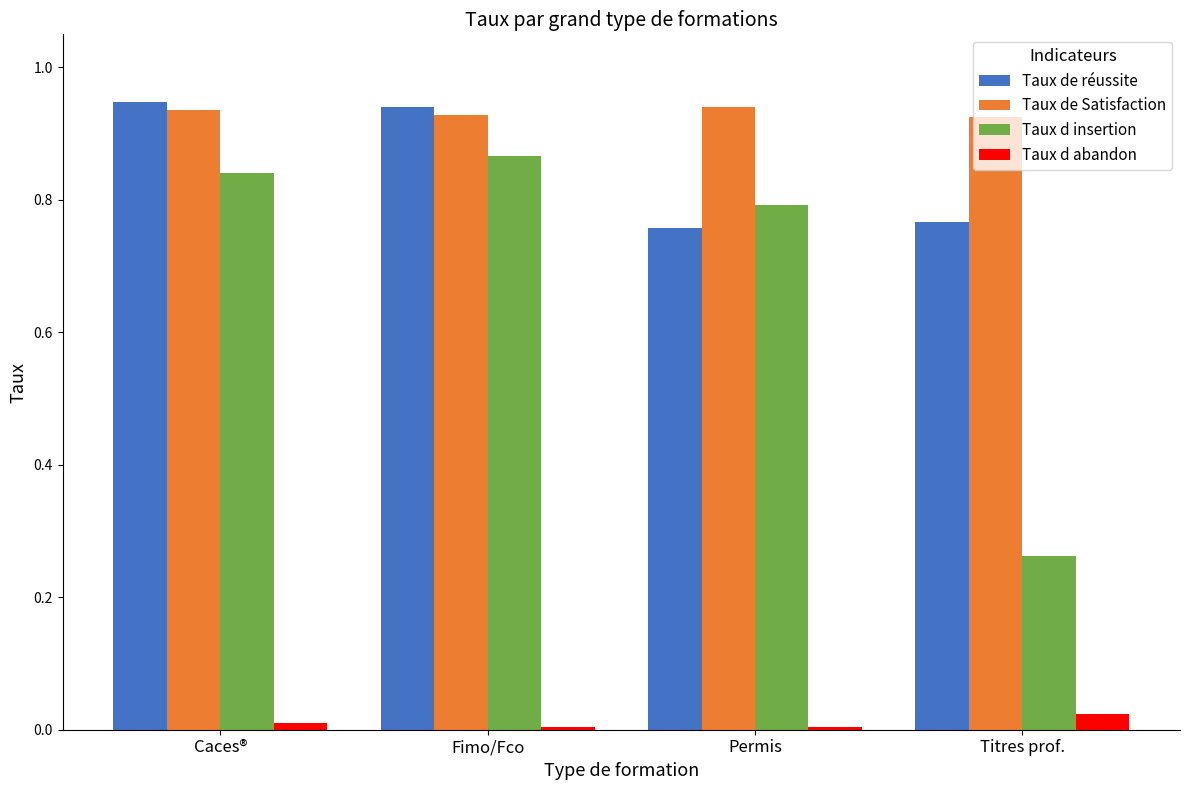

What is the sum of the Taux de Satisfaction values at Permis and Fimo/Fco?

1.9